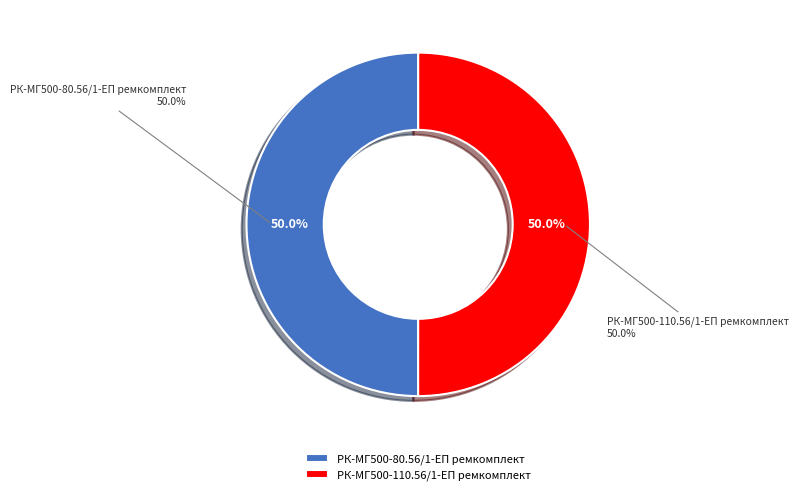

Count the number of slices in the pie.

2